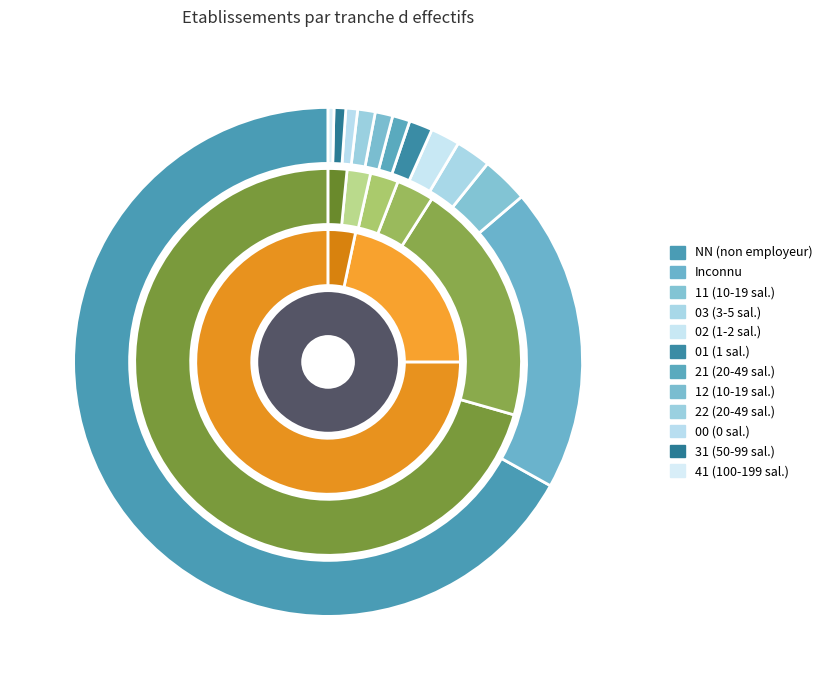

Is it true that NN is 67% of the pie?

True